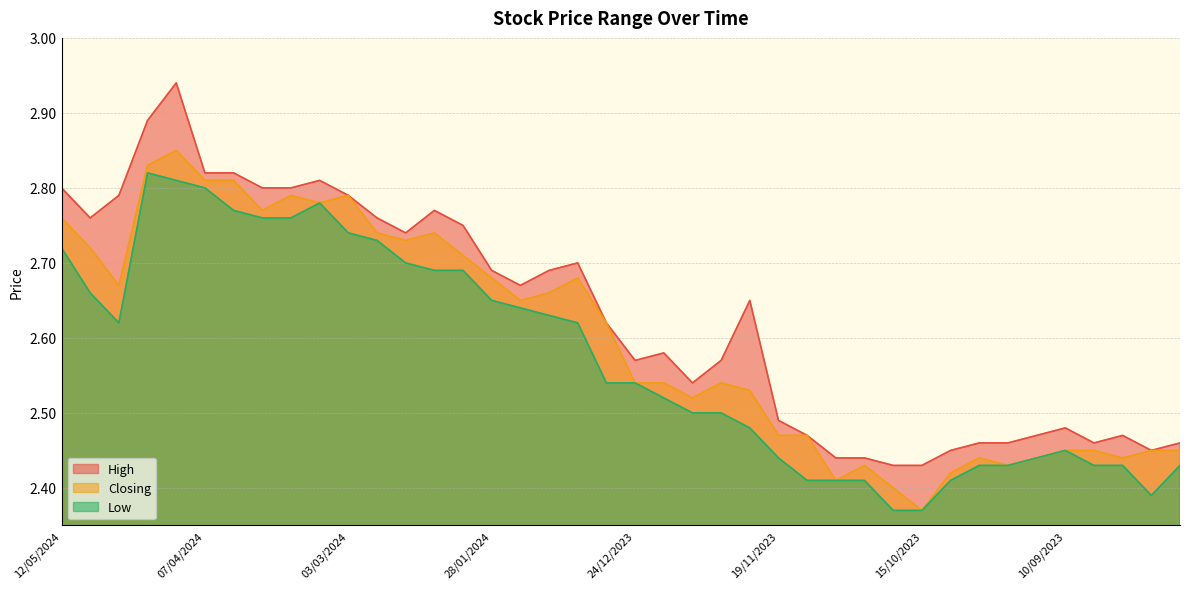

Count the High values in the range 2 to 3.

40